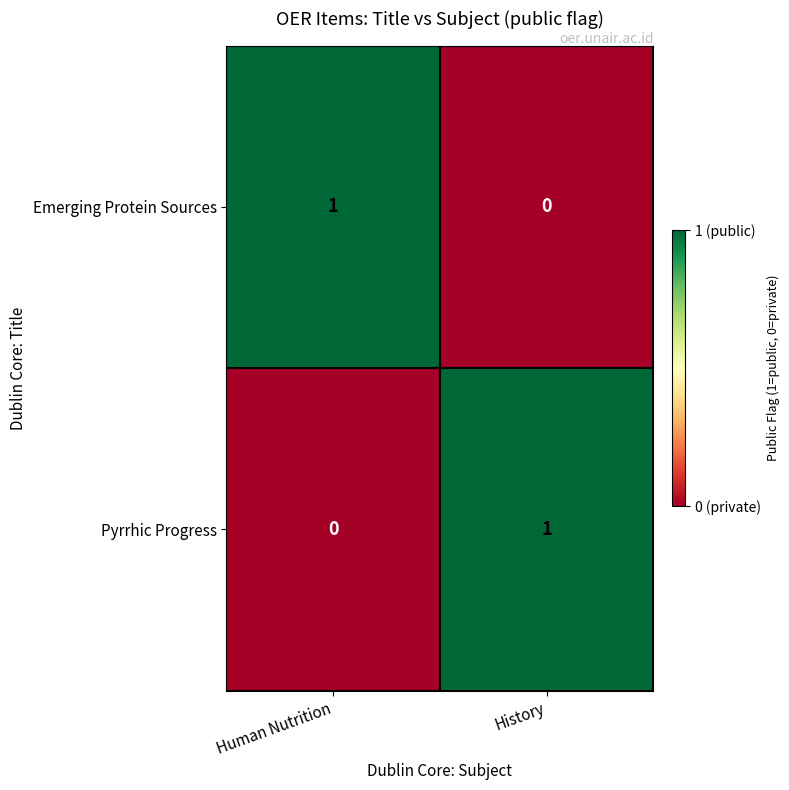

Which category has the lowest value in the Emerging Protein Sources series?

History